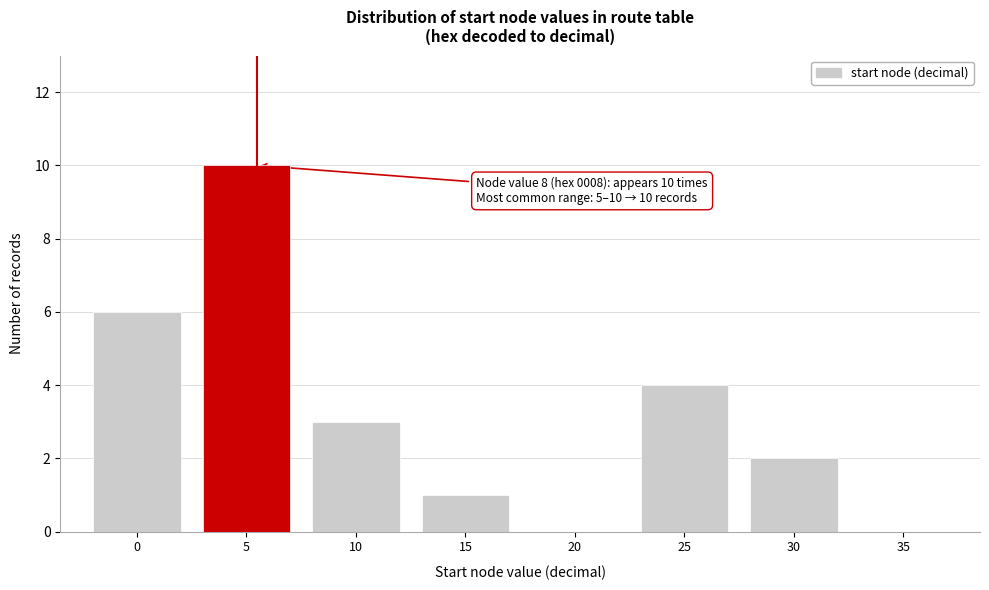

Reading left to right, what are all the values shown in this chart?

0=6	5=10	10=3	15=1	20=0	25=4	30=2	35=0